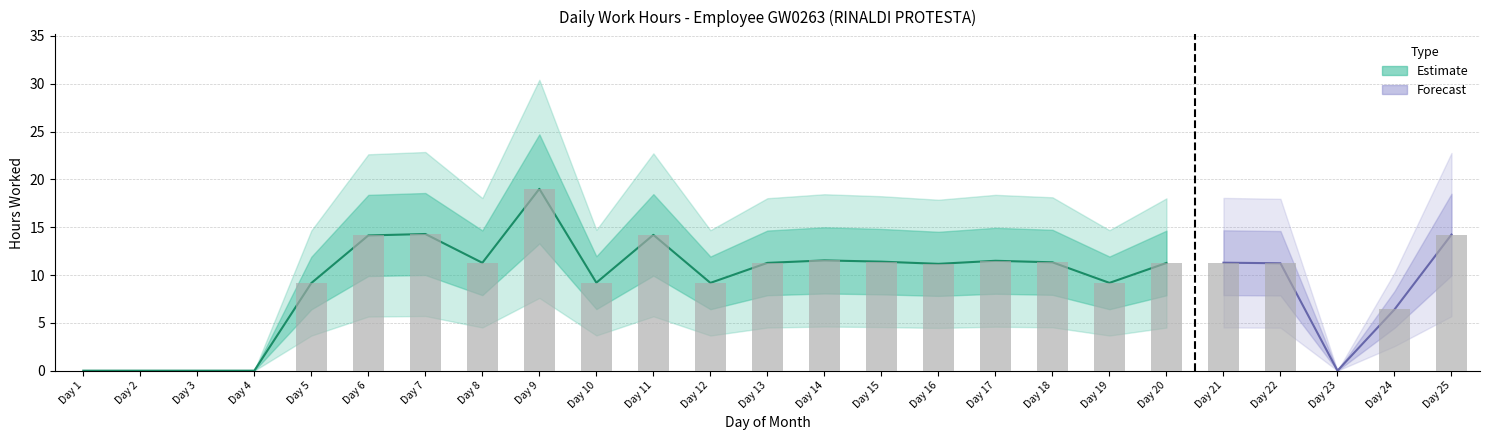

The value at Day 15 is 5.8. True or false?

False